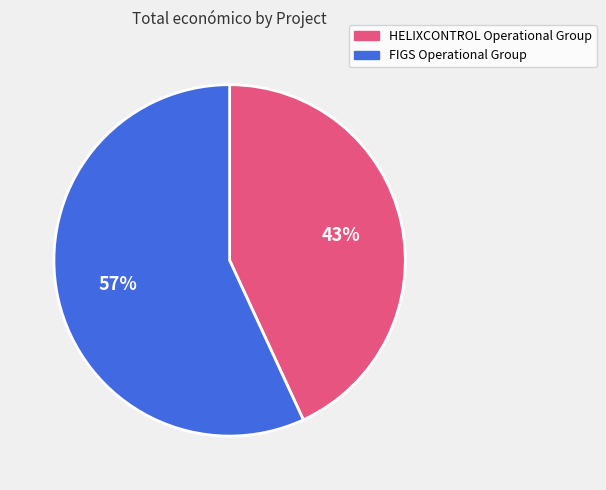

Between FIGS Operational Group and HELIXCONTROL Operational Group, which is larger?

FIGS Operational Group